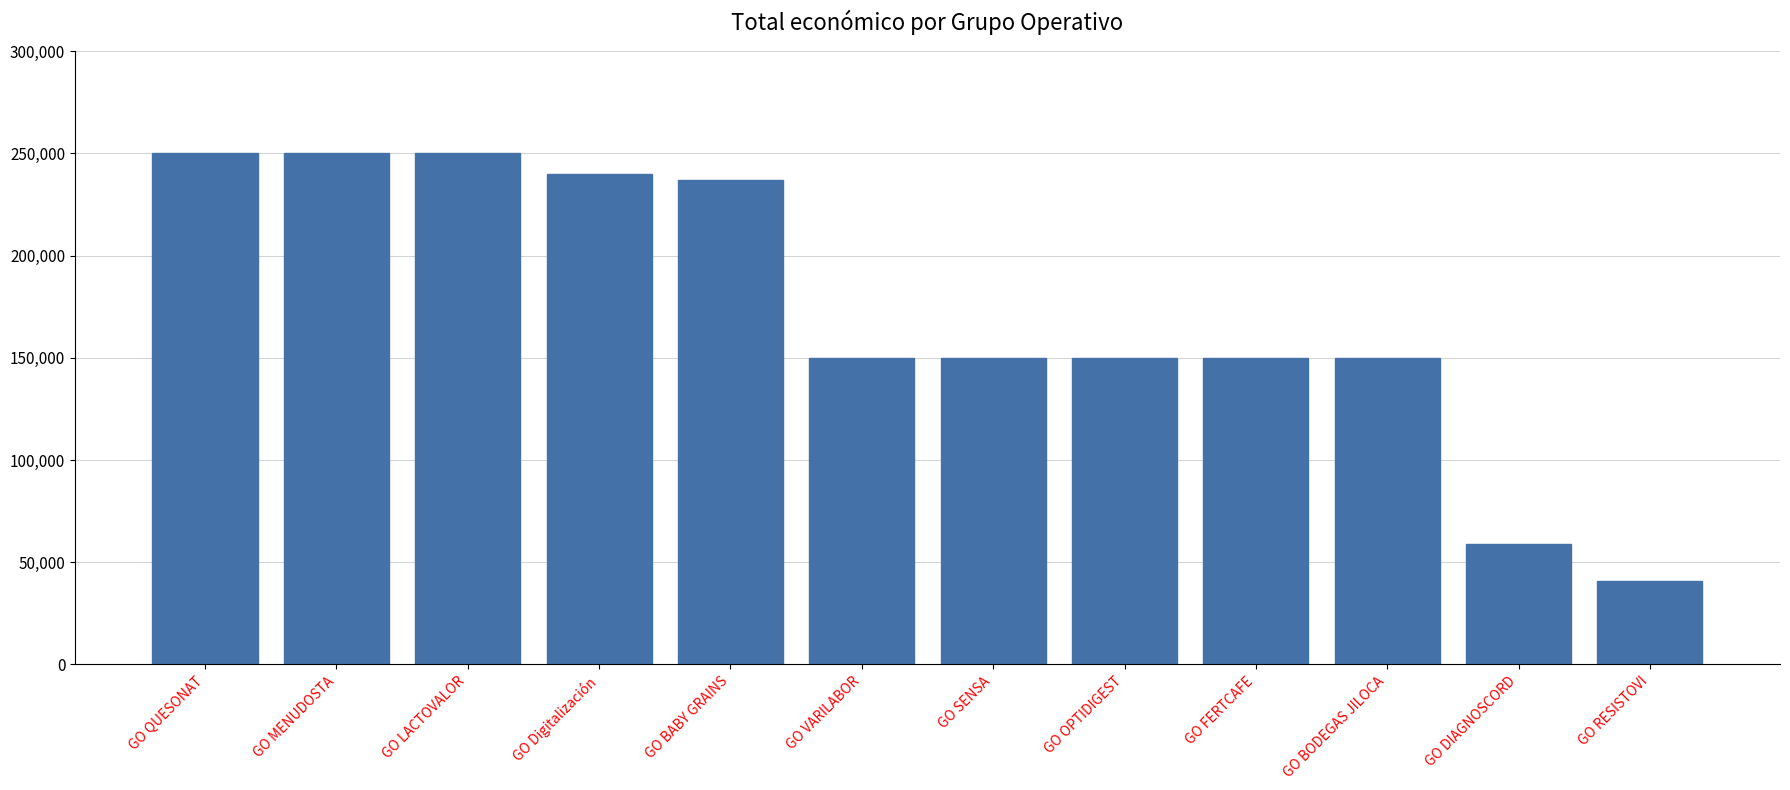

True or false: the data shows 150000 at GO FERTCAFE.

True